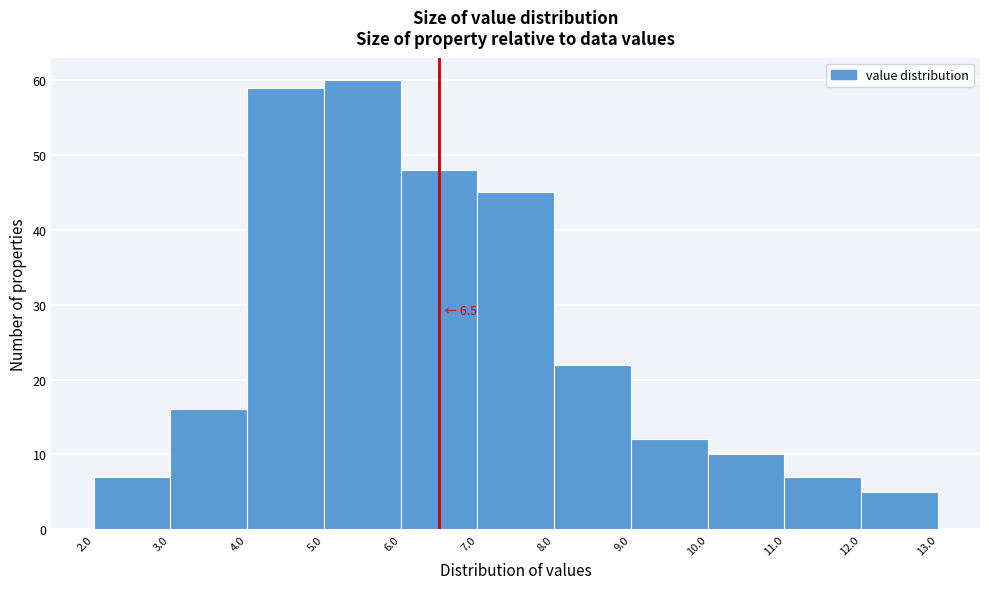

Over which range of the x-axis is the bar tallest?

5.0 to 6.0